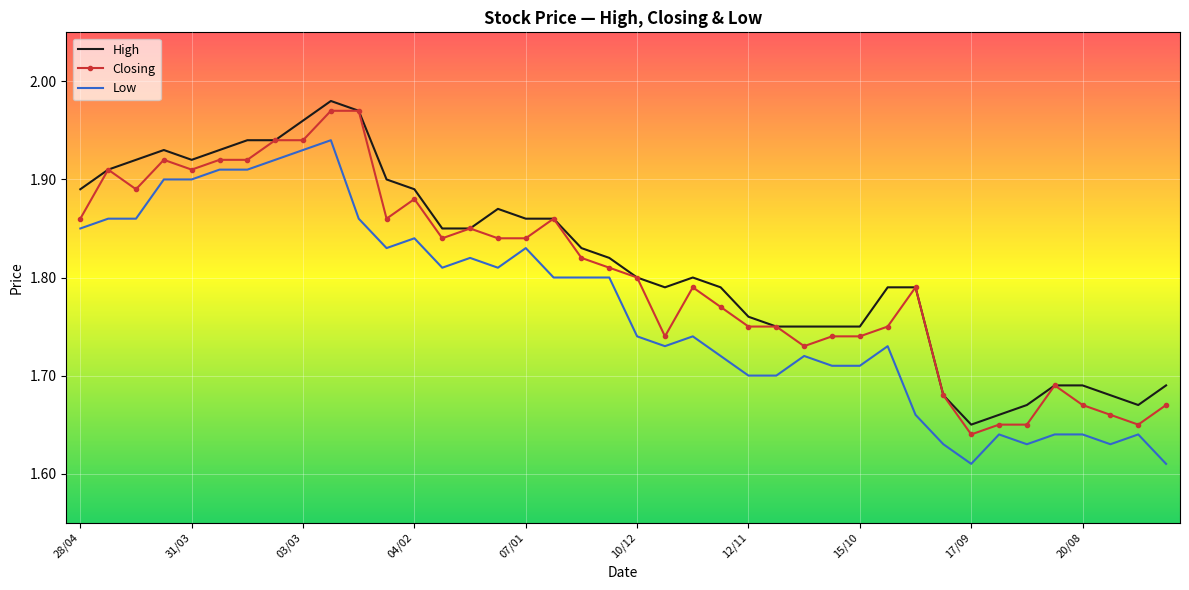

True or false: Closing and Low intersect in this chart.

False